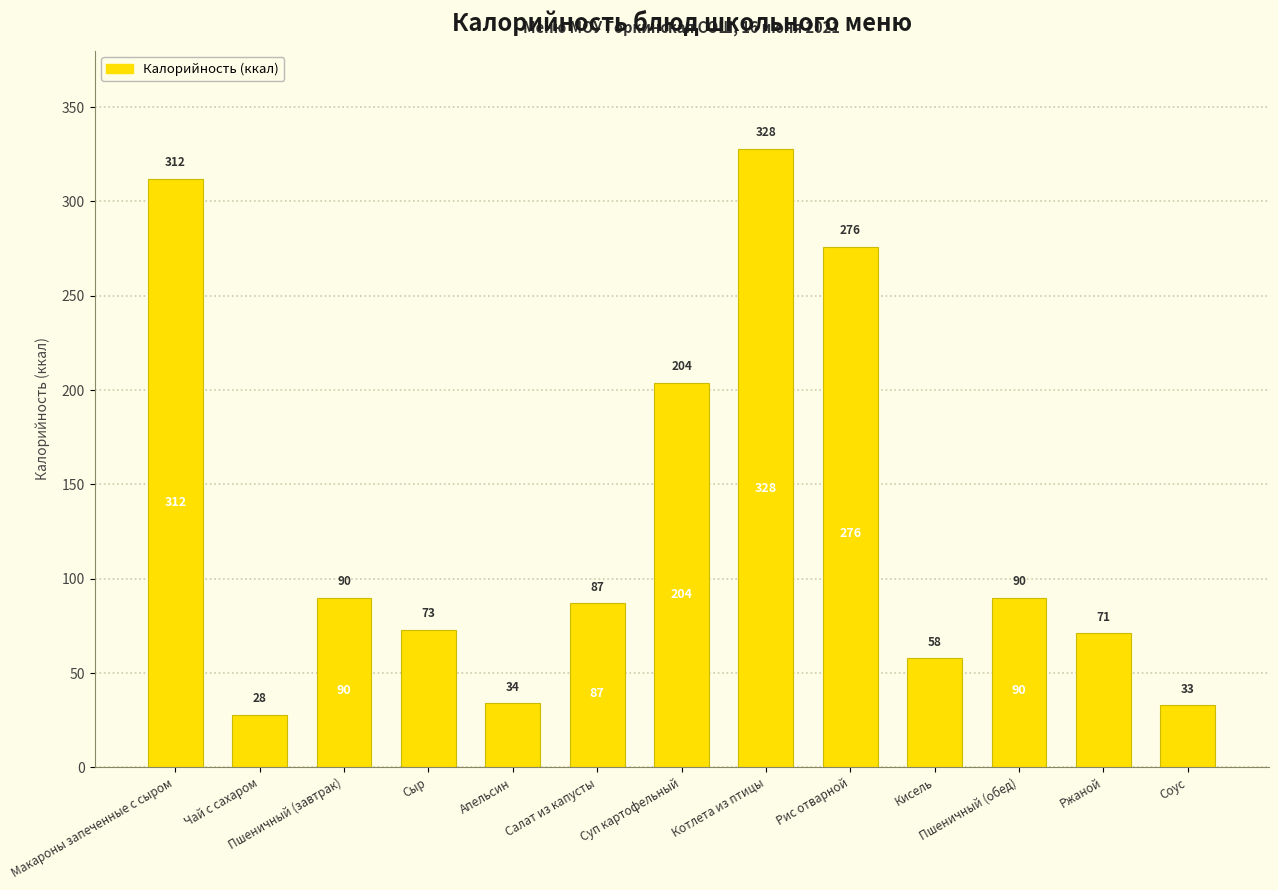

What is the sum of the values at Салат из капусты and Котлета из птицы?

415